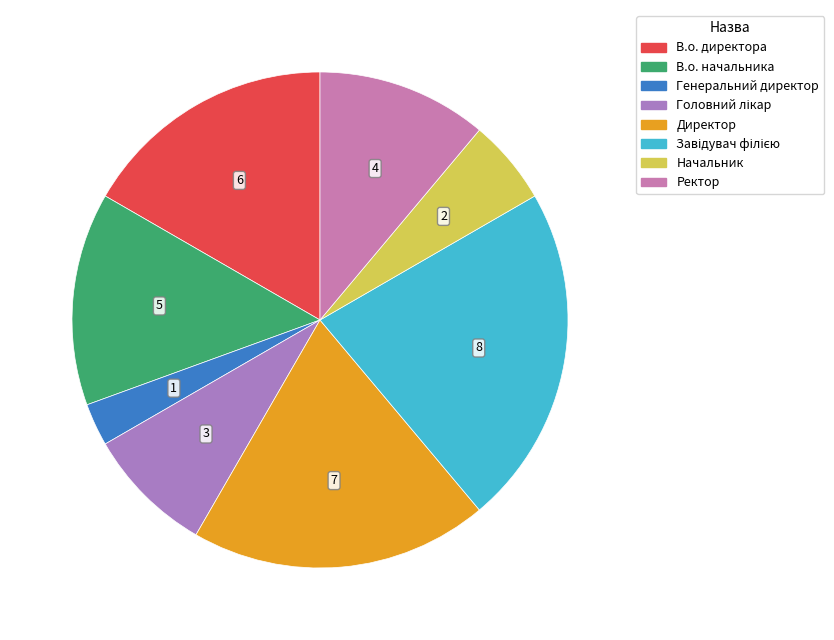

Is there a majority slice in this chart?

No